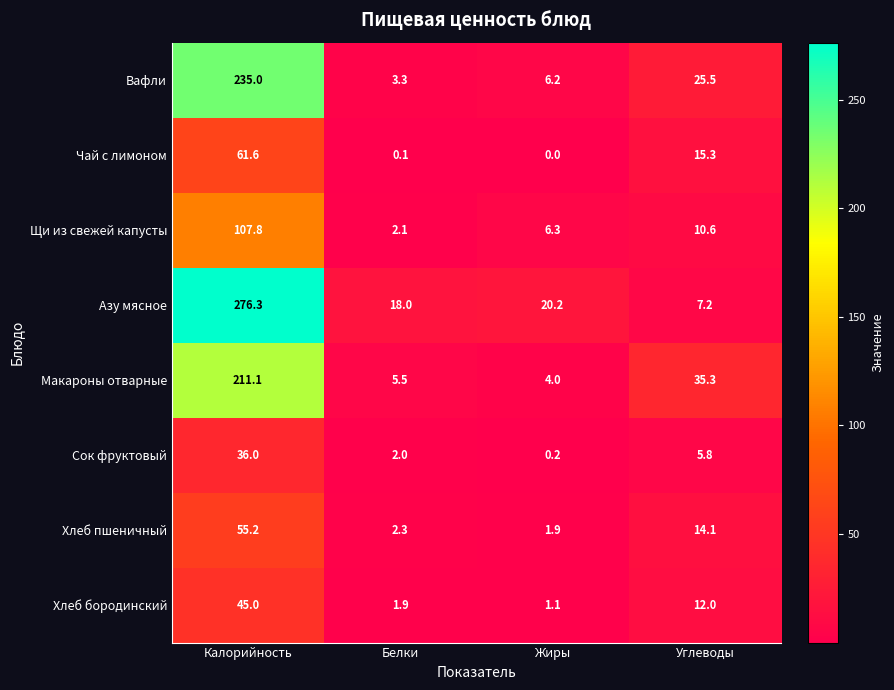

Is it true that Хлеб бородинский equals 45.0 at Калорийность?

True